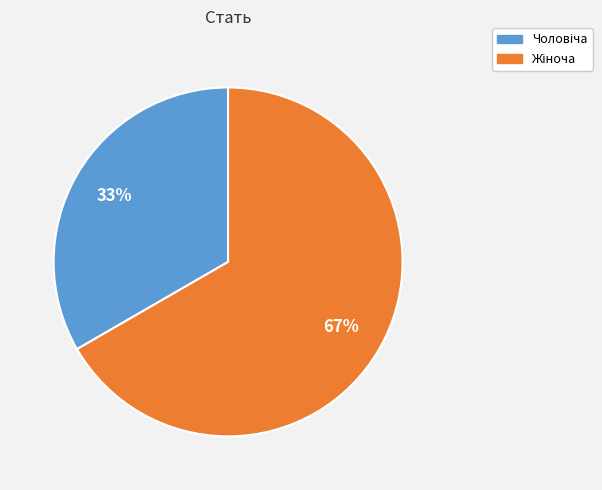

To the nearest percent, what is the average slice percentage?

50%